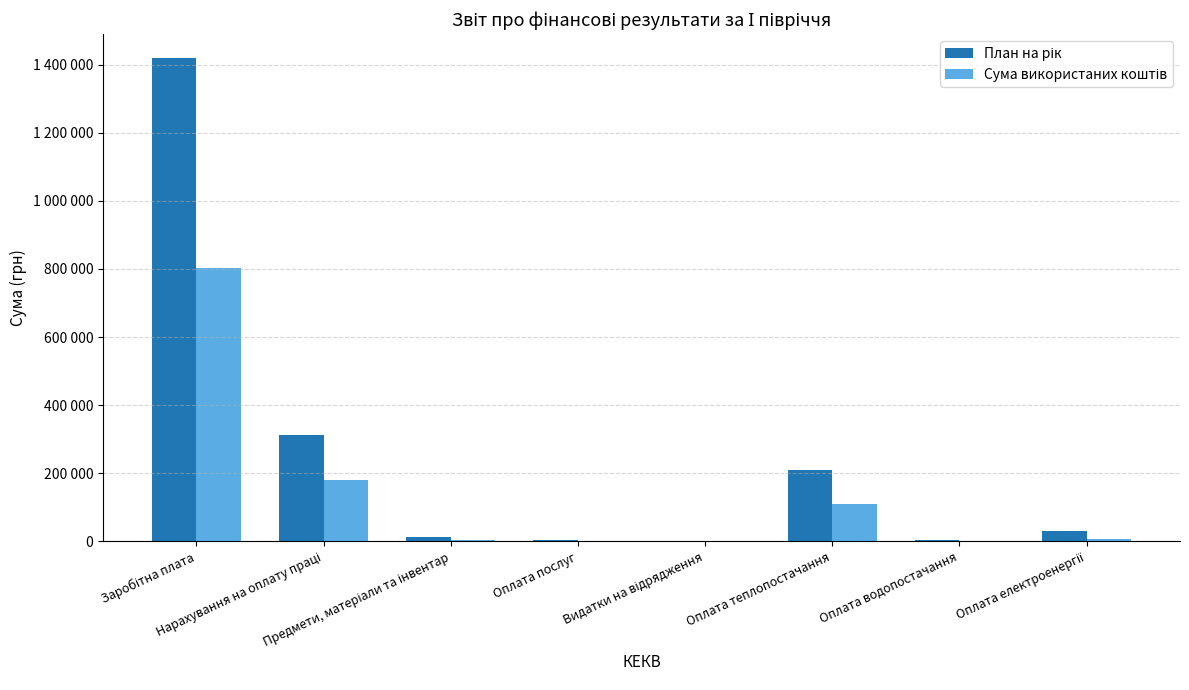

List the series in order of their overall mean, highest first.

План на рік, Сума використаних коштів